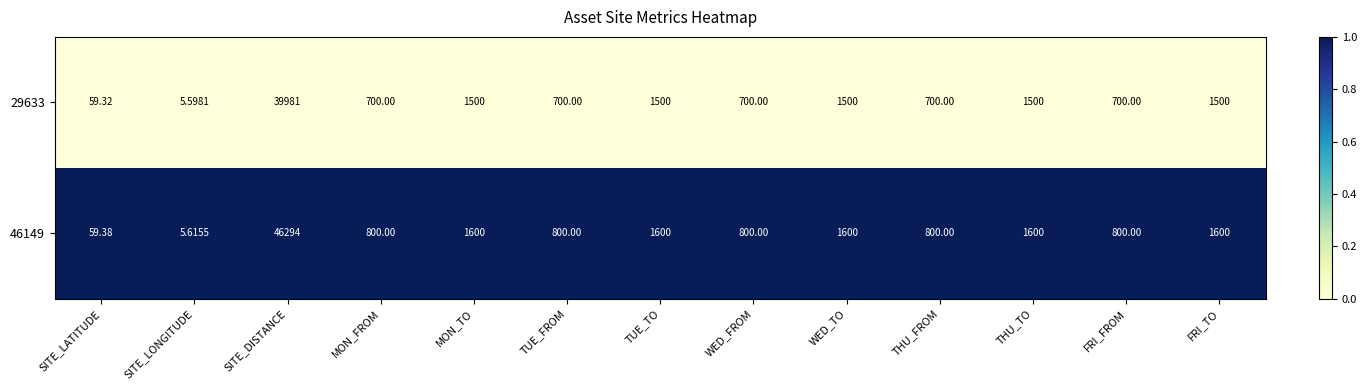

Where does the 29633 series first go above 700?

SITE_DISTANCE